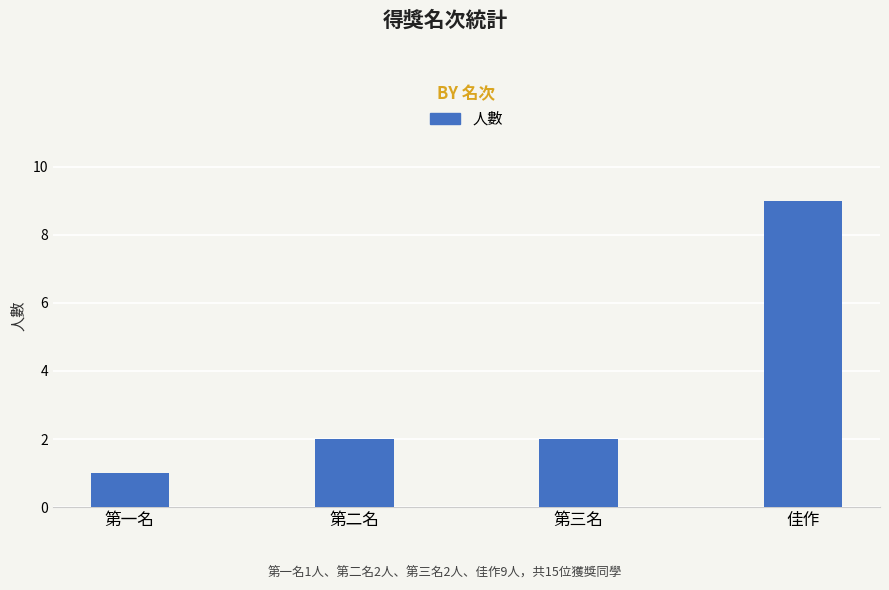

Count the number of data series in this chart.

1